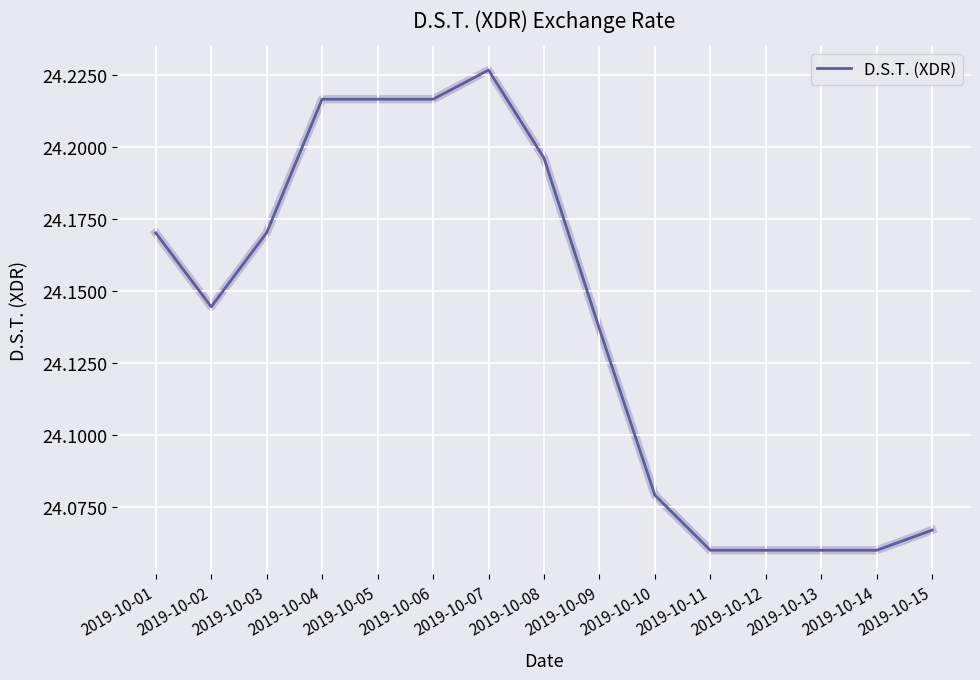

What is the ratio of the value at 2019-10-07 to the value at 2019-10-05?

1.0